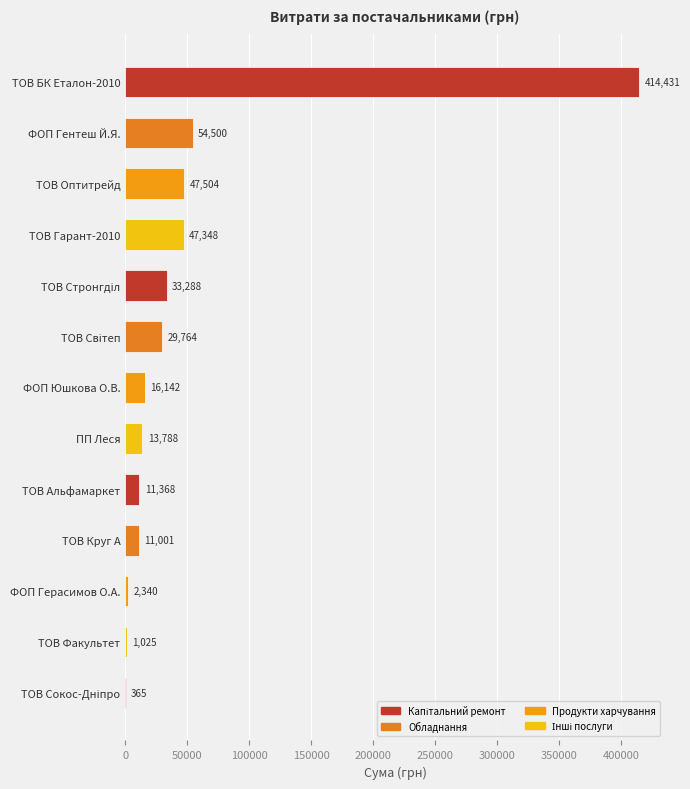

How many series are shown in this chart?

1